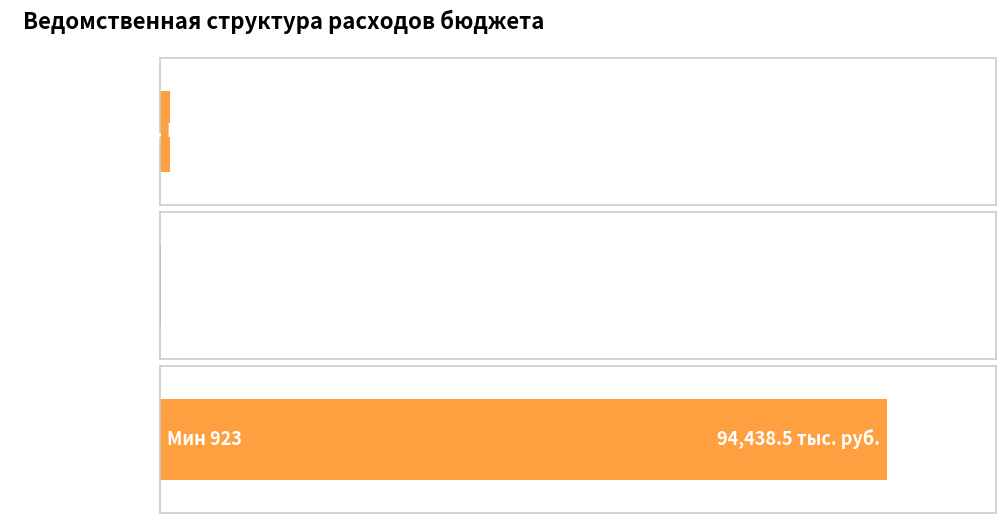

Count the number of data series in this chart.

1